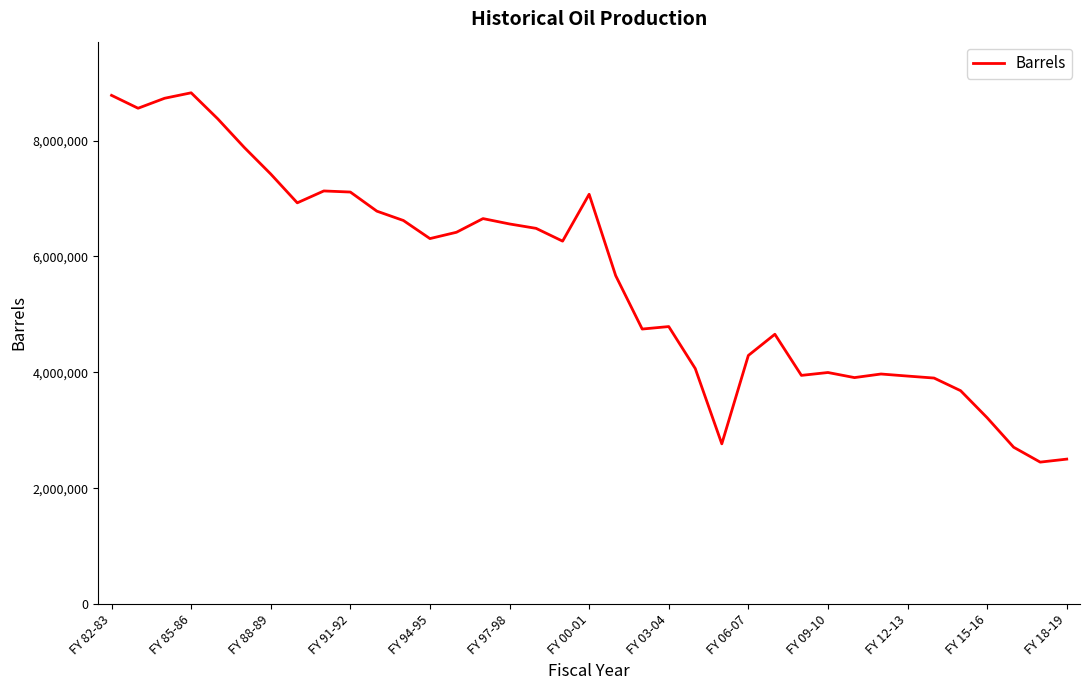

What is the difference between the maximum and minimum values?

6373746.5